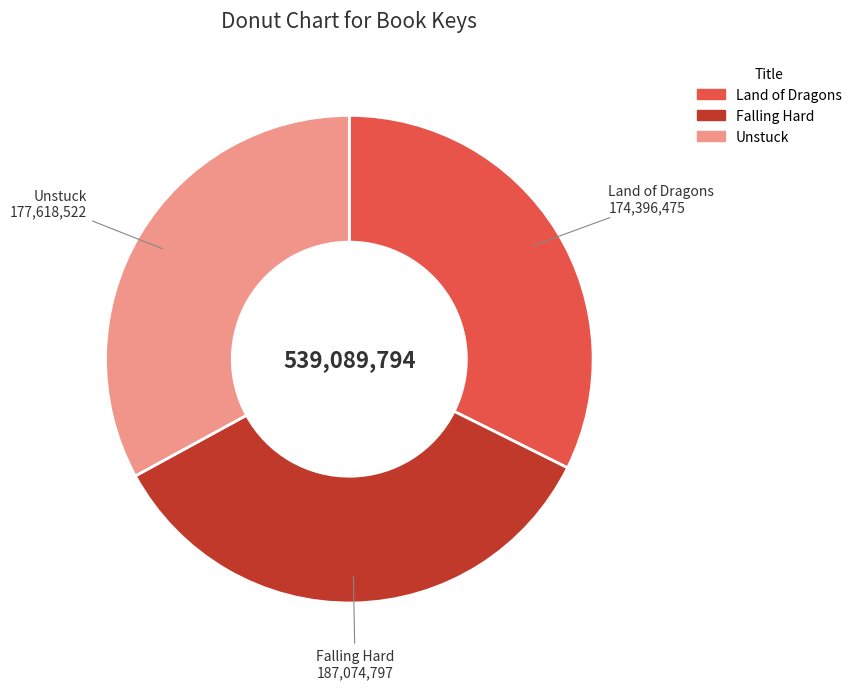

How many segments does this pie chart have?

3